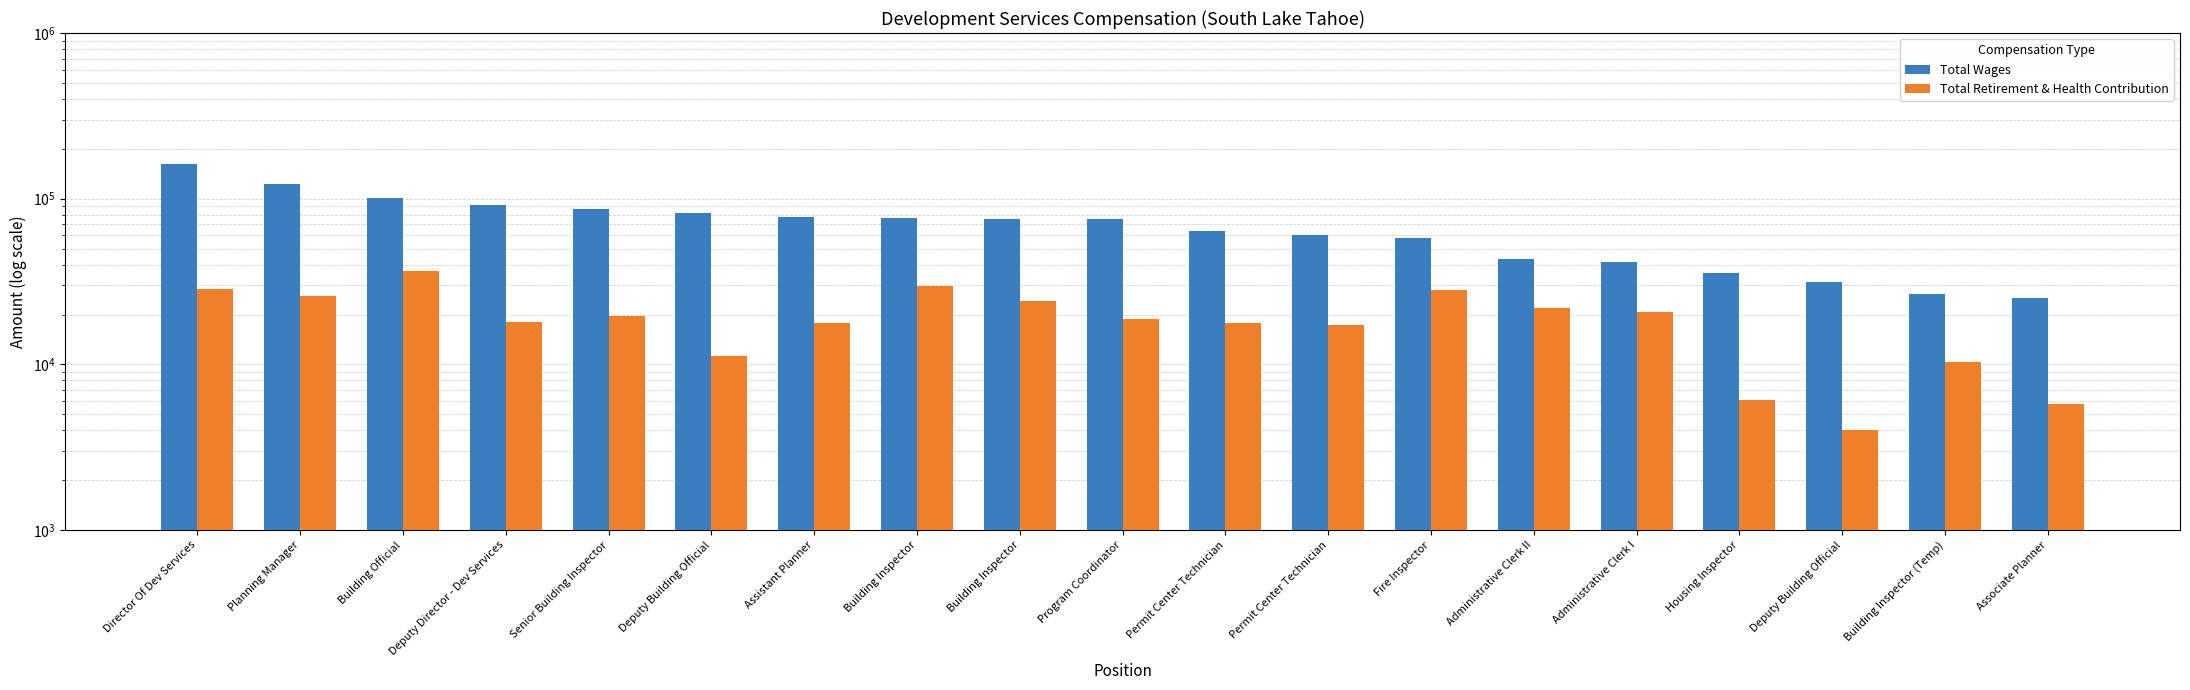

Are the bars grouped side by side (vs. stacked)?

Yes